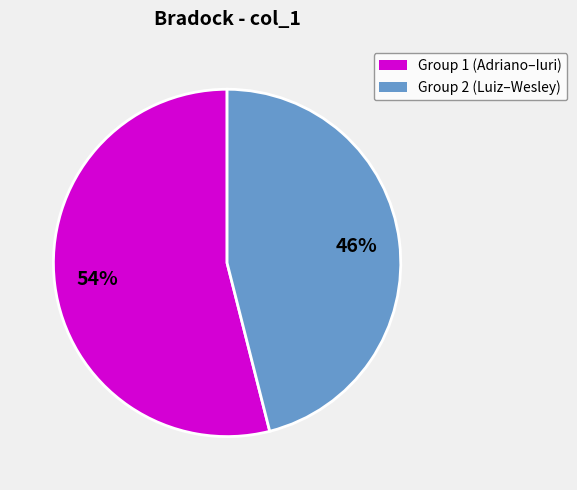

To the nearest percent, what is the average slice percentage?

50%